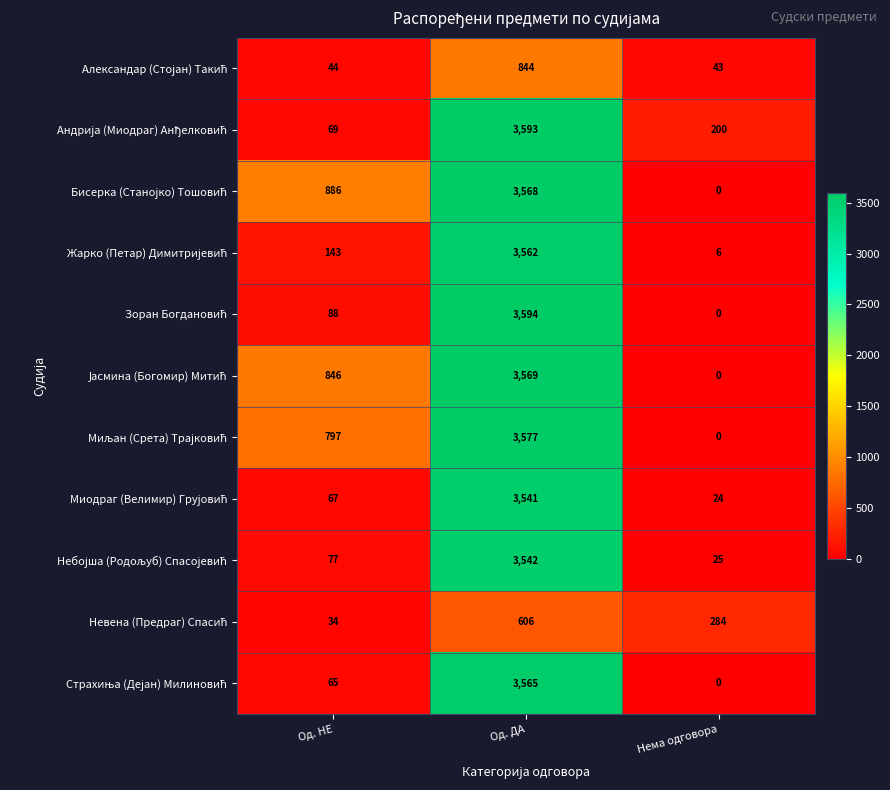

At which category is the sum across all series the highest?

Од. ДА